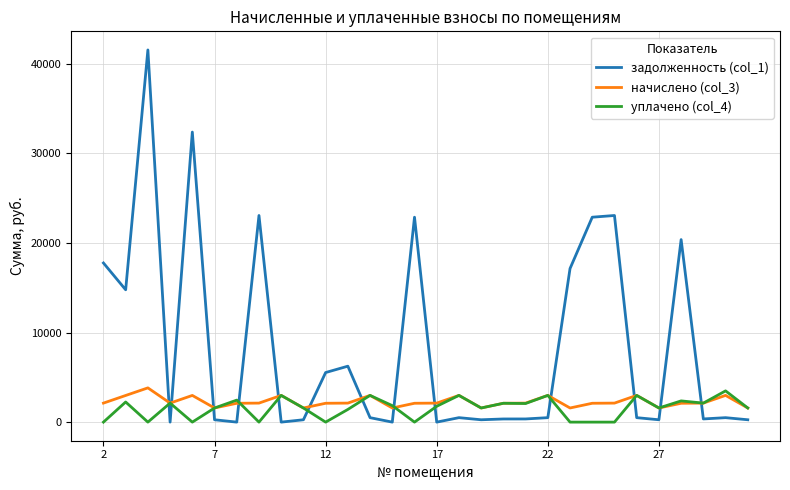

What is the difference between the maximum and minimum values in the уплачено (col_4) series?

3487.4